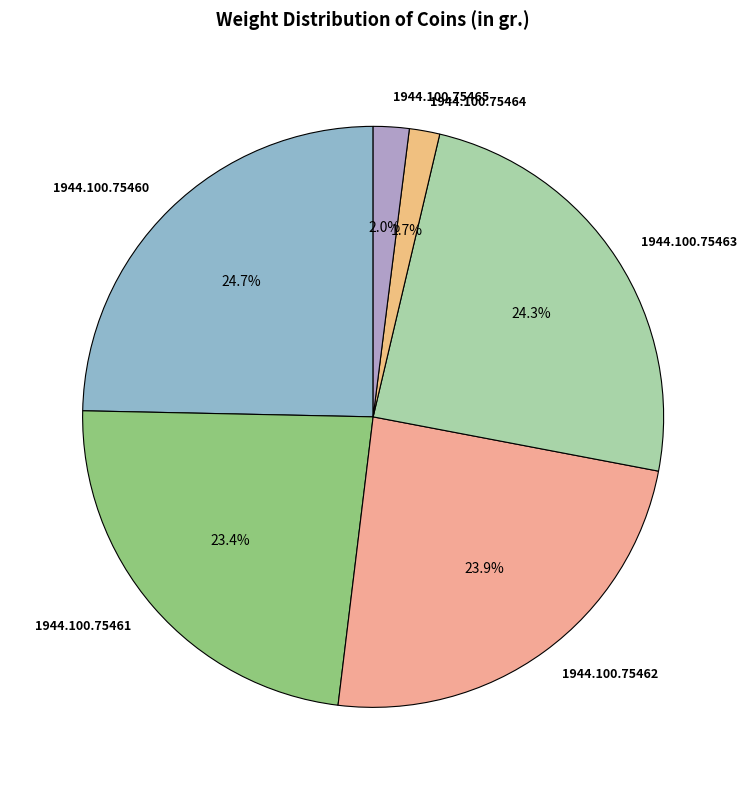

What percentage is the 1944.100.75464 slice, to the nearest percent?

2%